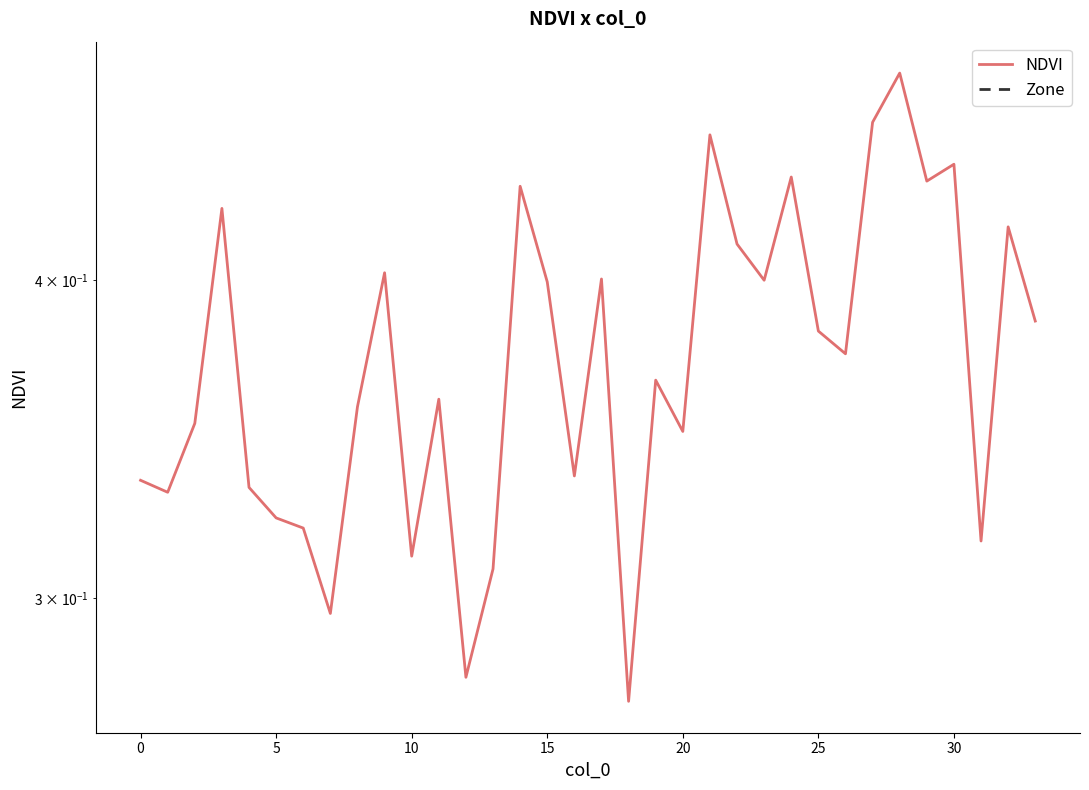

Does the chart have visible grid lines?

No